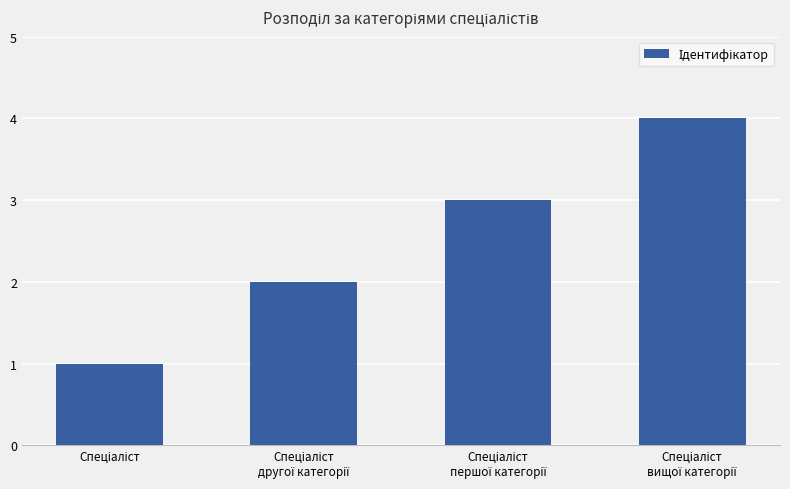

What is the maximum value shown in the chart?

4